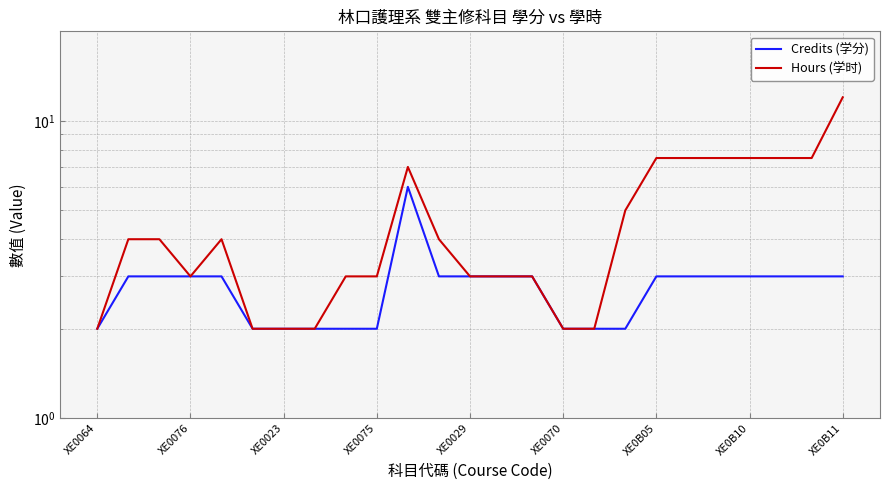

Is this an area chart (filled region under the line)?

No